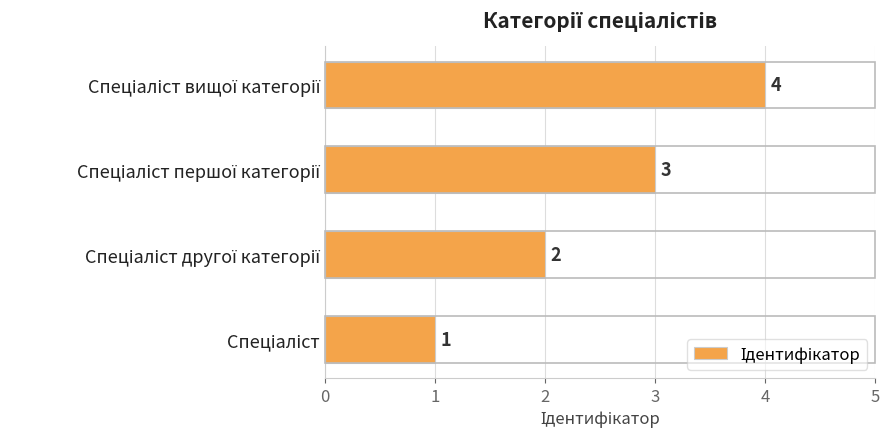

What is the greatest value displayed?

4